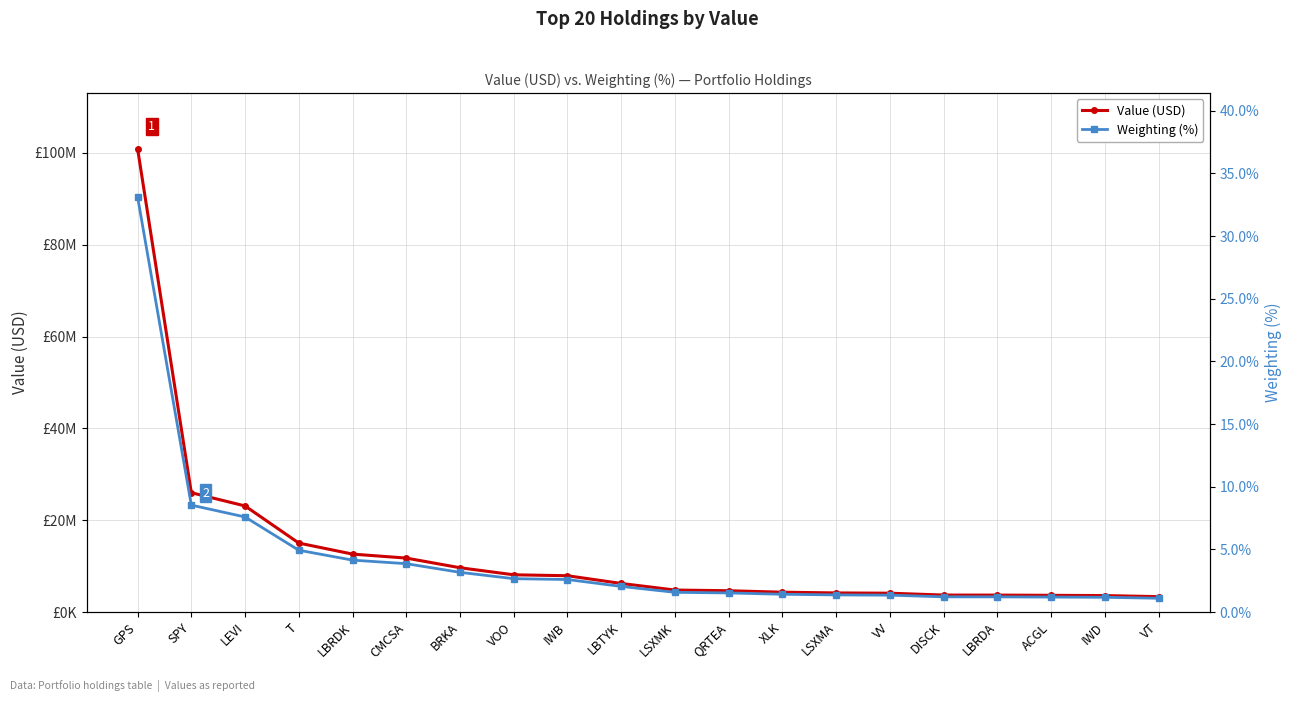

The value of Weighting (%) at GPS is 33.1. True or false?

True